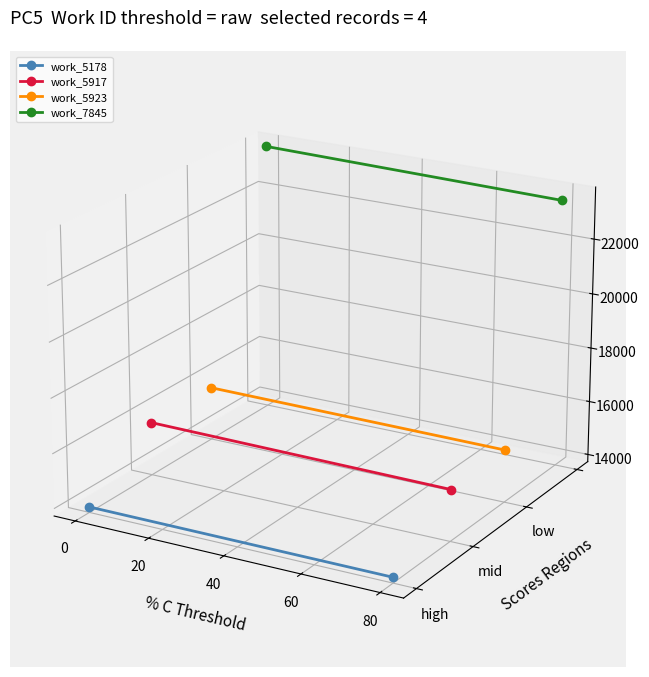

How many distinct data groups are displayed?

4